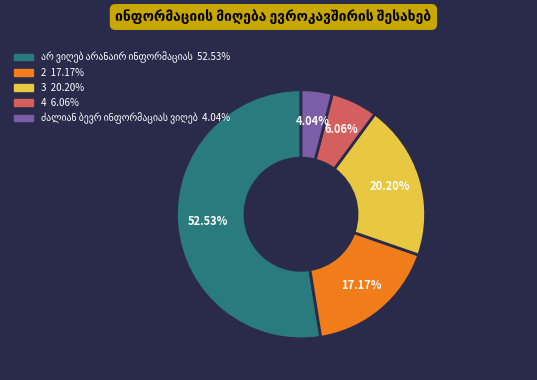

What percentage is the 3 slice, to the nearest percent?

20%